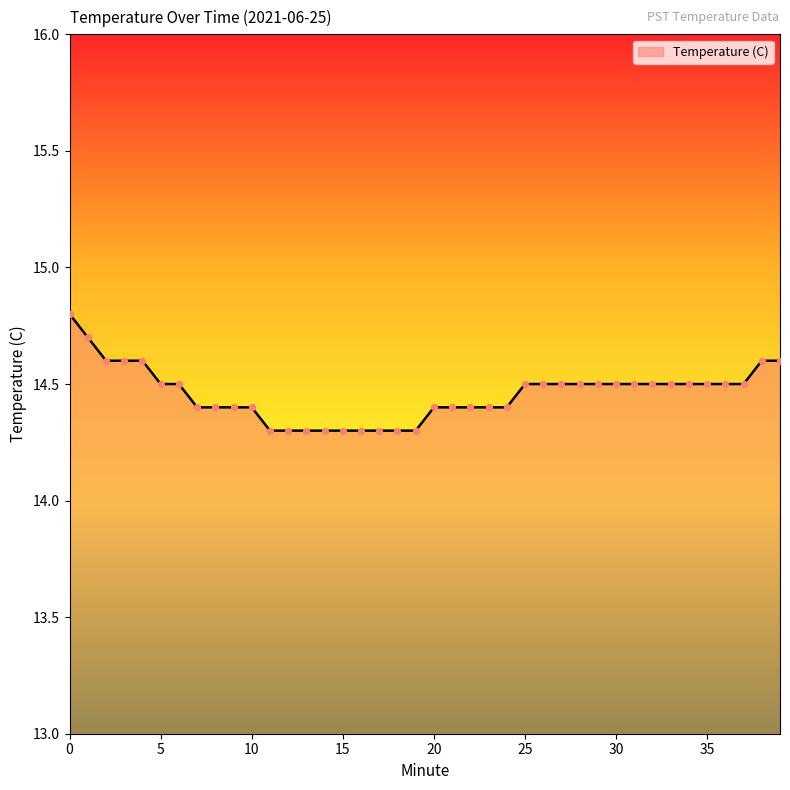

What is the minimum value shown in the chart?

14.3